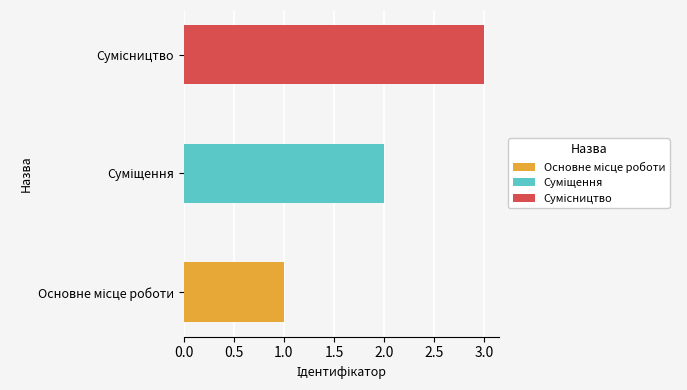

List the labels in order of value, smallest first.

Основне місце роботи, Суміщення, Сумісництво